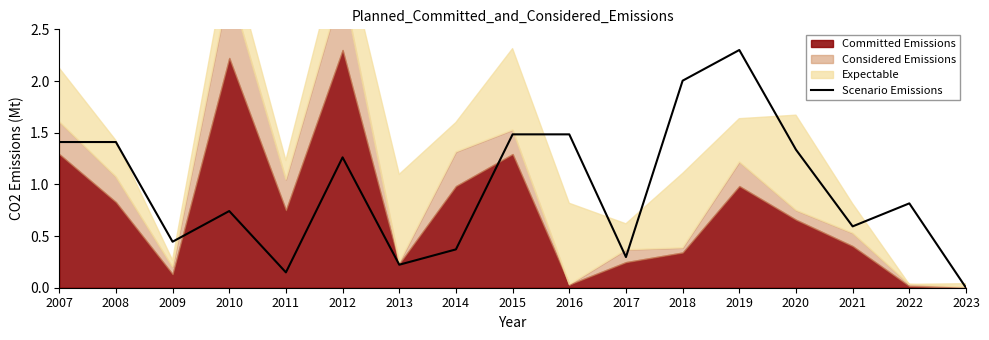

Reading left to right, extract all data points from this chart.

2007=1.4	2008=1.4	2009=0.4	2010=0.7	2011=0.1	2012=1.3	2013=0.2	2014=0.4	2015=1.5	2016=1.5	2017=0.3	2018=2.0	2019=2.3	2020=1.3	2021=0.6	2022=0.8	2023=0.0